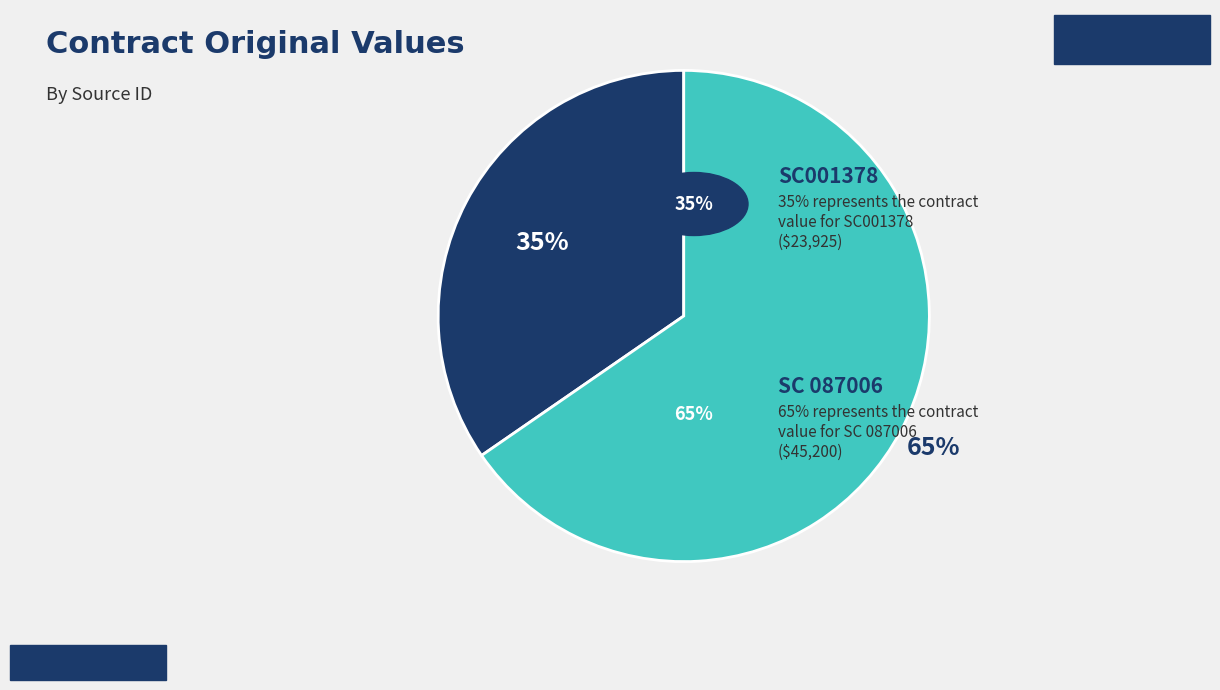

Count the number of slices in the pie.

2